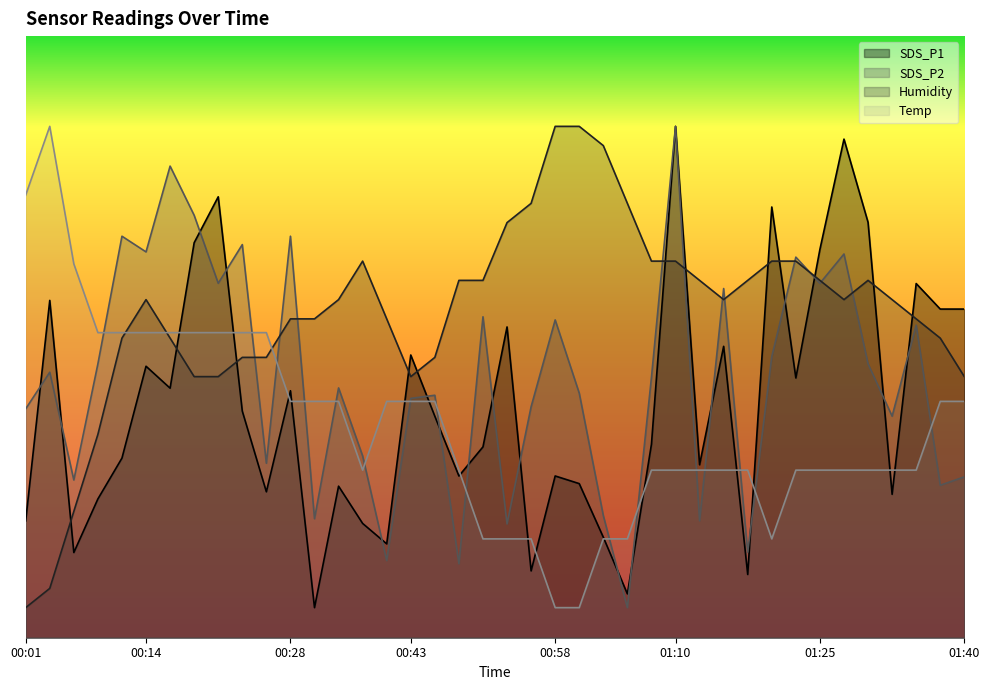

What is the label of the 21st point from the right?

00:50